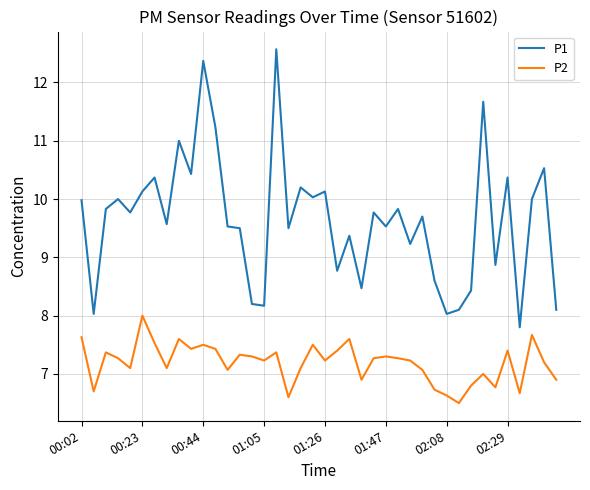

Which series has the largest total across all categories?

P1